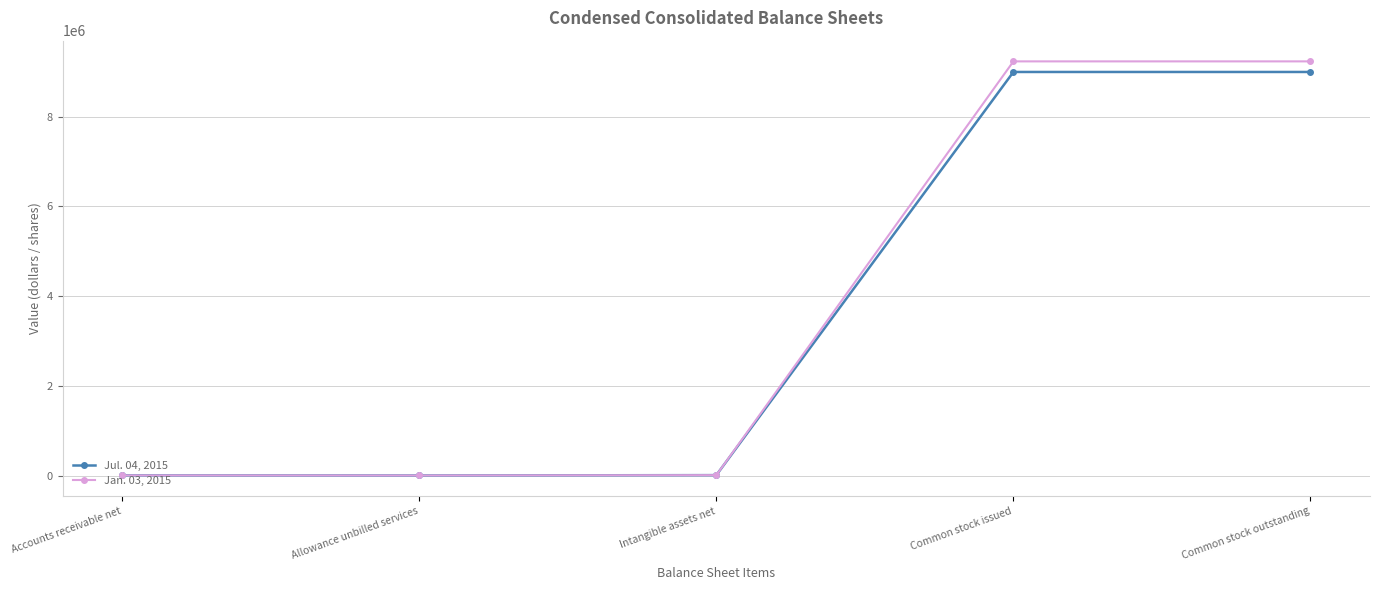

What is the sum of all Jul. 04, 2015 values?

18001676